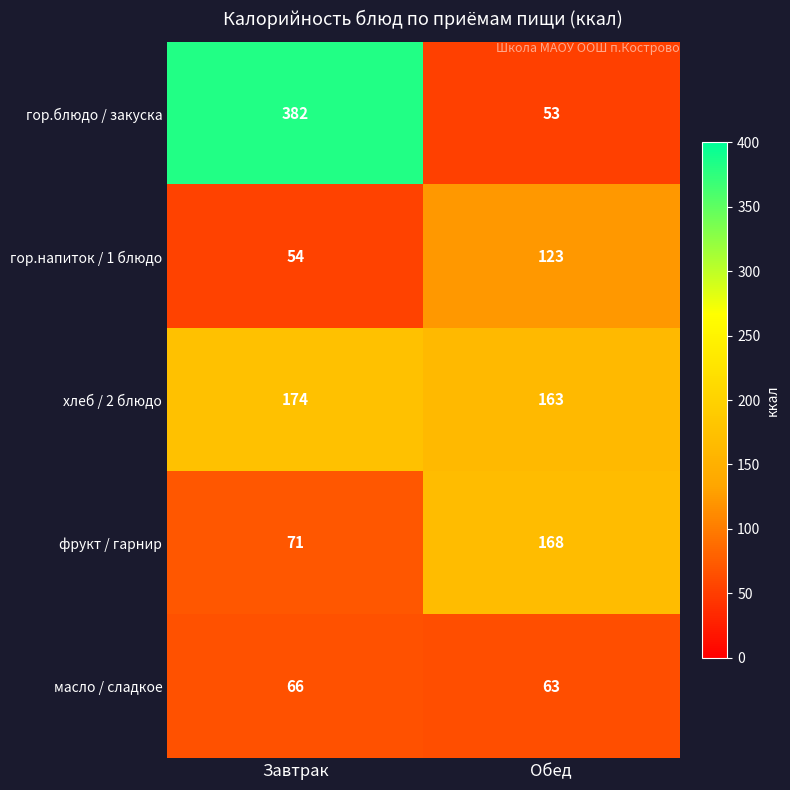

Rank the series by their average value, from highest to lowest.

гор.блюдо / закуска, хлеб / 2 блюдо, фрукт / гарнир, гор.напиток / 1 блюдо, масло / сладкое